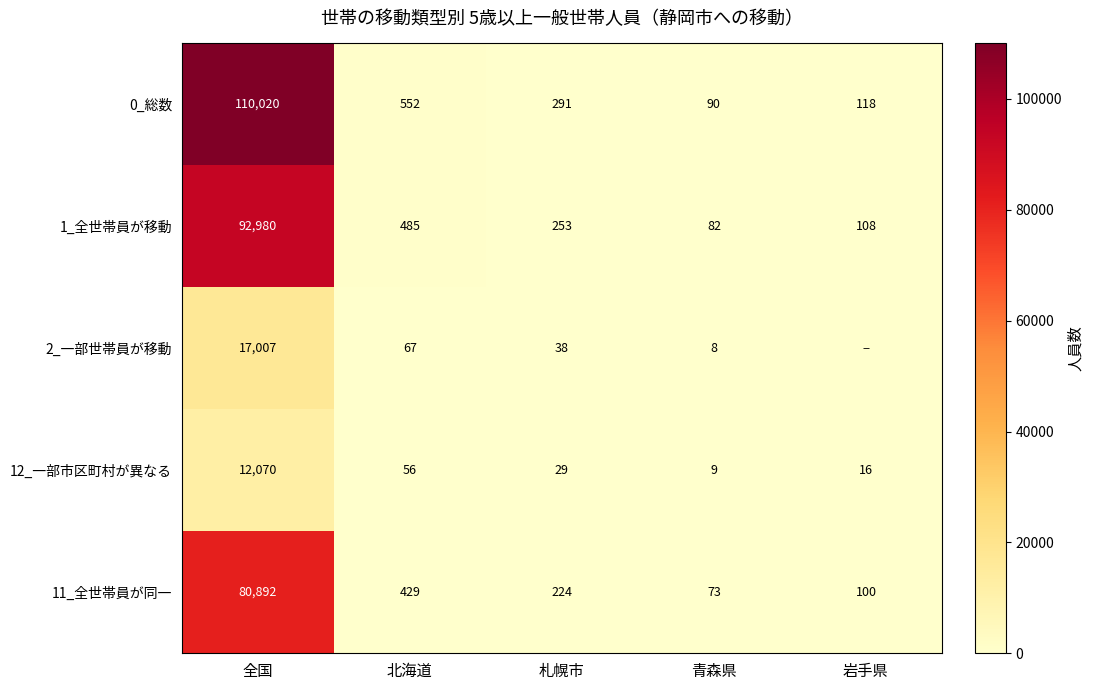

What is the total value across all series at 札幌市?

835